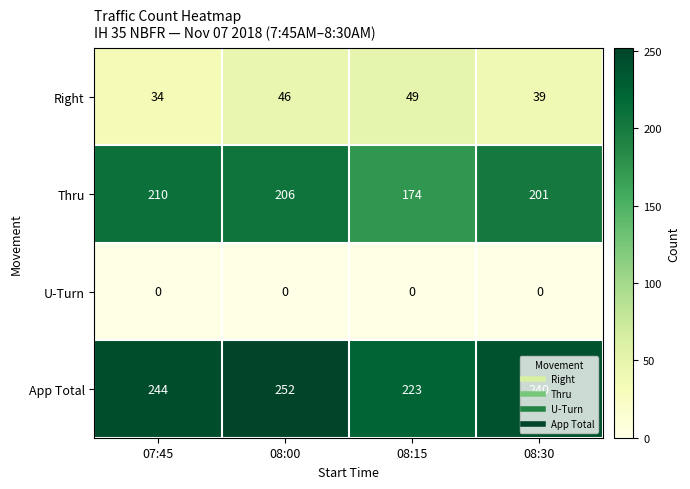

True or false: Right has a value of 34 at 07:45.

True